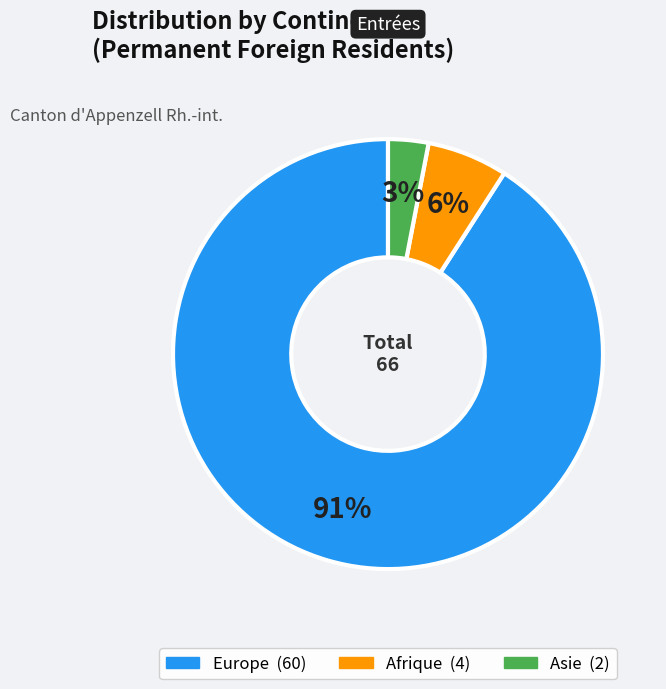

Is there a majority slice in this chart?

Yes